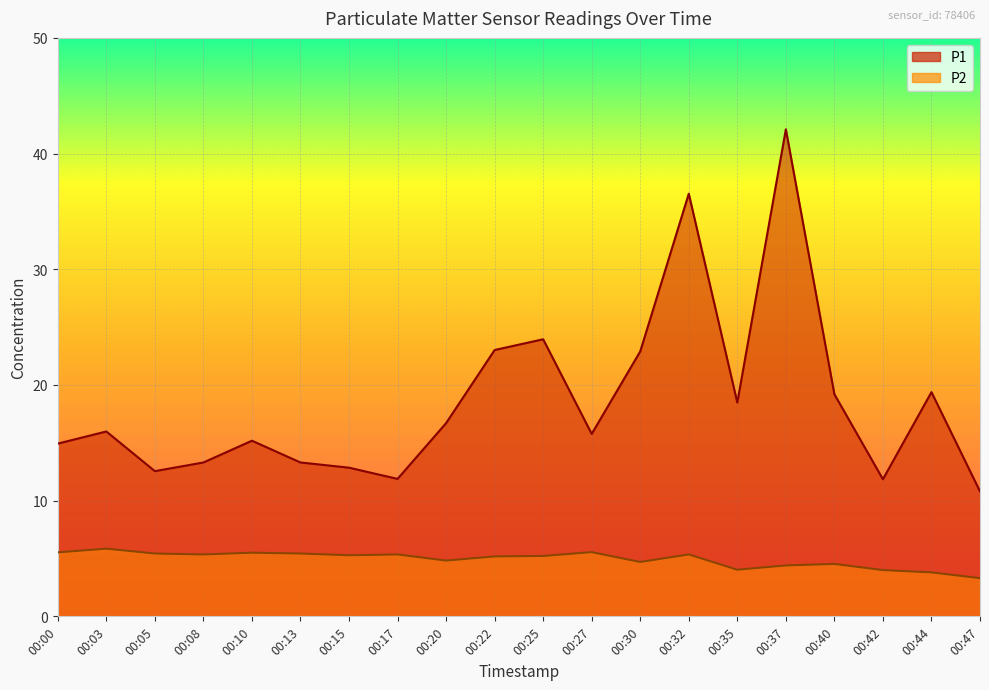

How many data points does each series have?

20